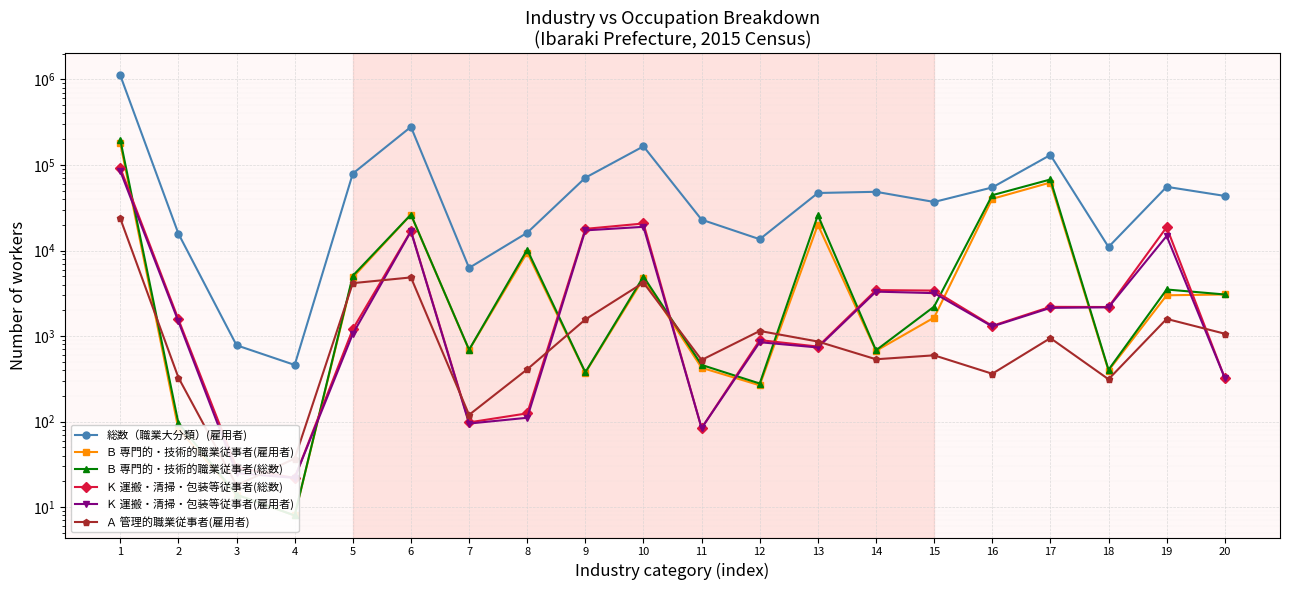

At which category does Ｋ 運搬・清掃・包装等従事者(総数) reach its first local peak?

6